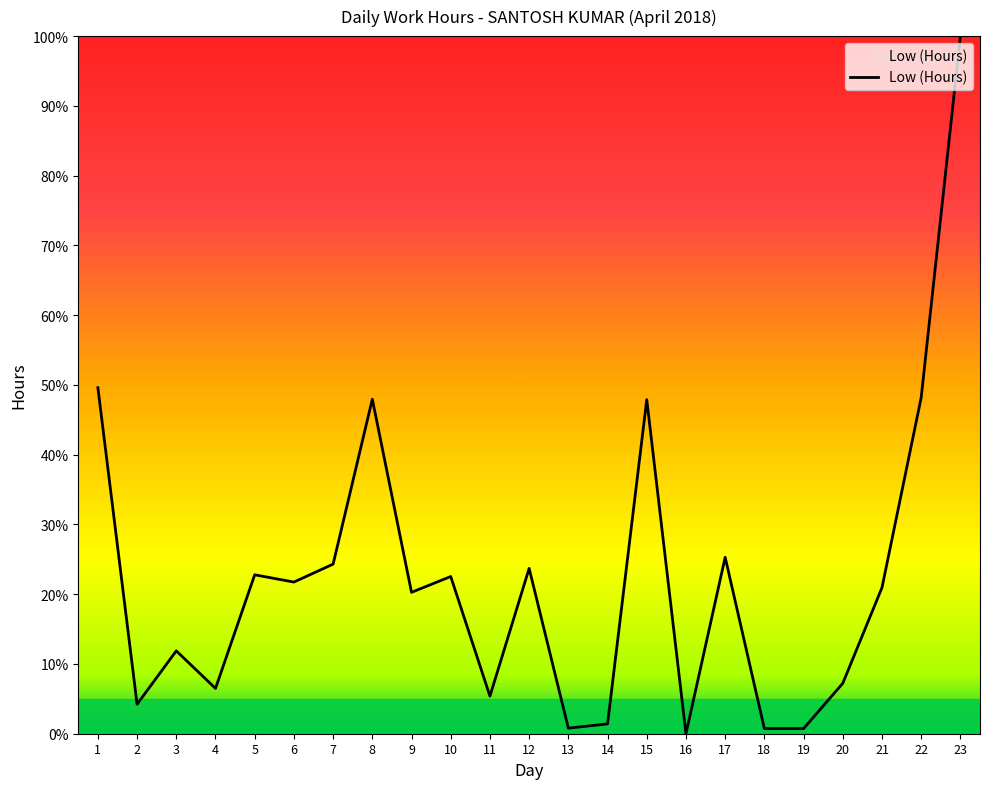

How many interior local valleys (lower than both neighbors) does the data have?

7